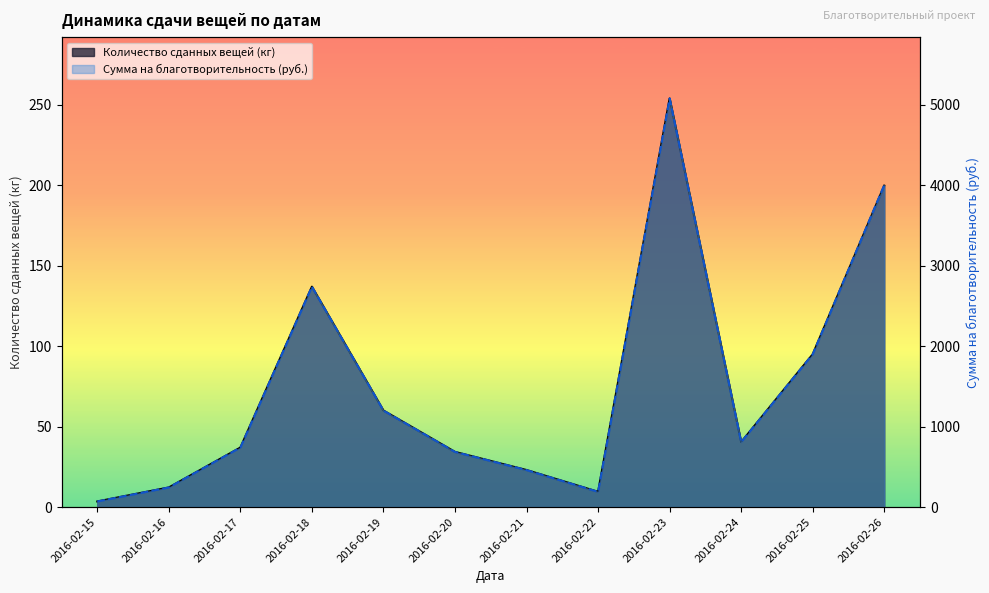

Reading left to right, extract all data points from this chart.

Количество сданных вещей (кг): 2016-02-15=3.5	2016-02-16=12.2	2016-02-17=37.0	2016-02-18=137.0	2016-02-19=60.0	2016-02-20=34.3	2016-02-21=23.0	2016-02-22=9.5	2016-02-23=254.0	2016-02-24=40.4	2016-02-25=95.0	2016-02-26=199.8
Сумма на благотворительность (руб.): 2016-02-15=70.0	2016-02-16=244.0	2016-02-17=740.0	2016-02-18=2740.0	2016-02-19=1200.0	2016-02-20=686.0	2016-02-21=460.0	2016-02-22=190.0	2016-02-23=5080.0	2016-02-24=808.0	2016-02-25=1900.0	2016-02-26=4004.0